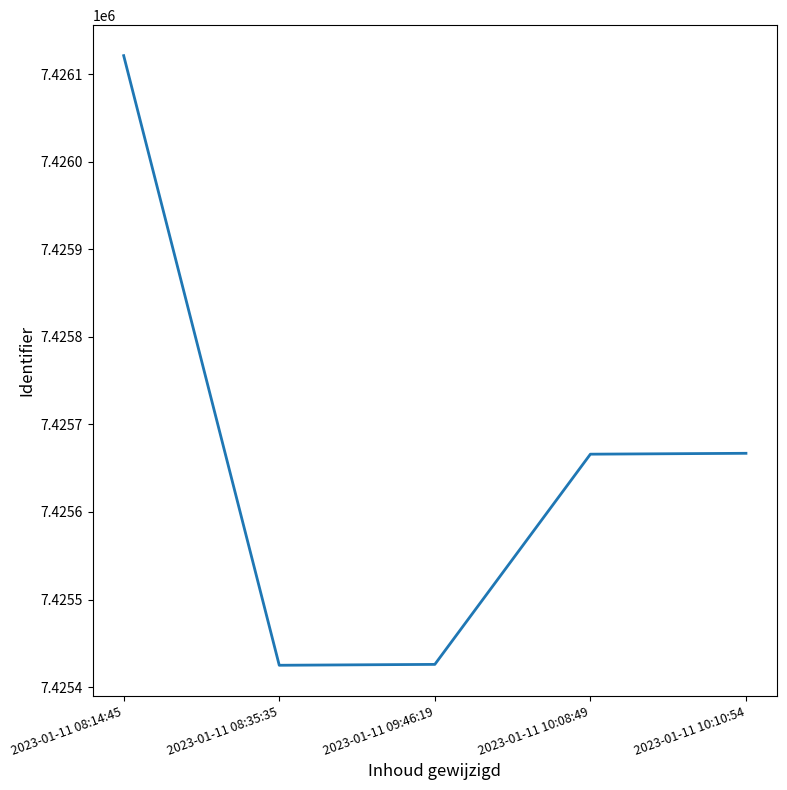

What is the difference between the maximum and second lowest values?

695